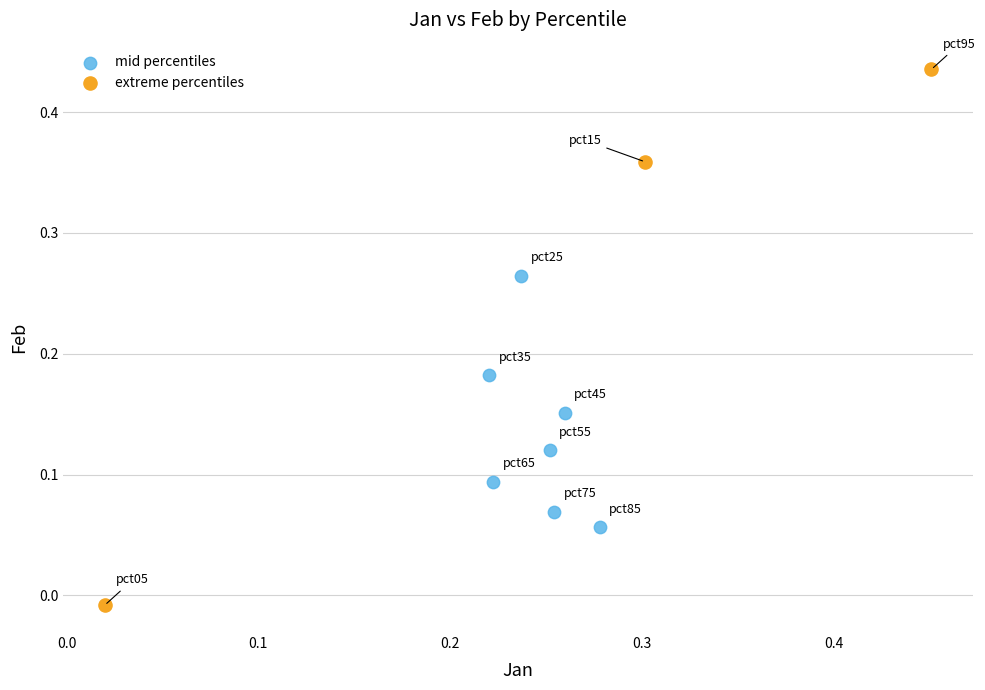

Which series contains the lowest Y value?

extreme percentiles